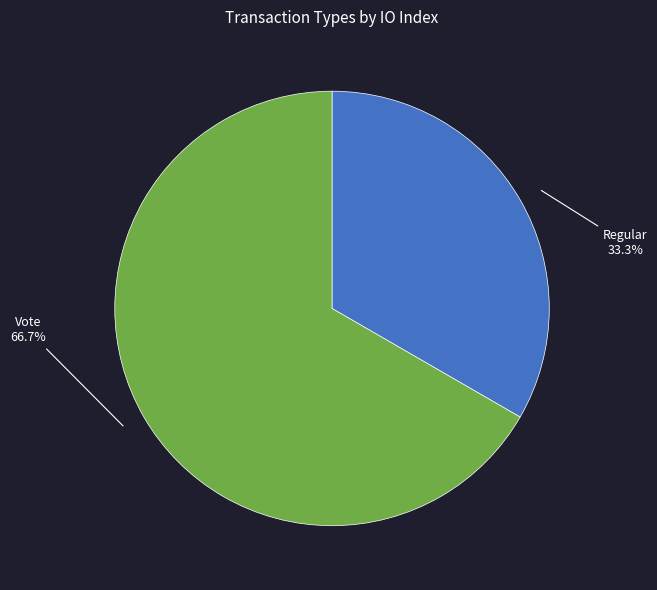

Is there a majority slice in this chart?

Yes